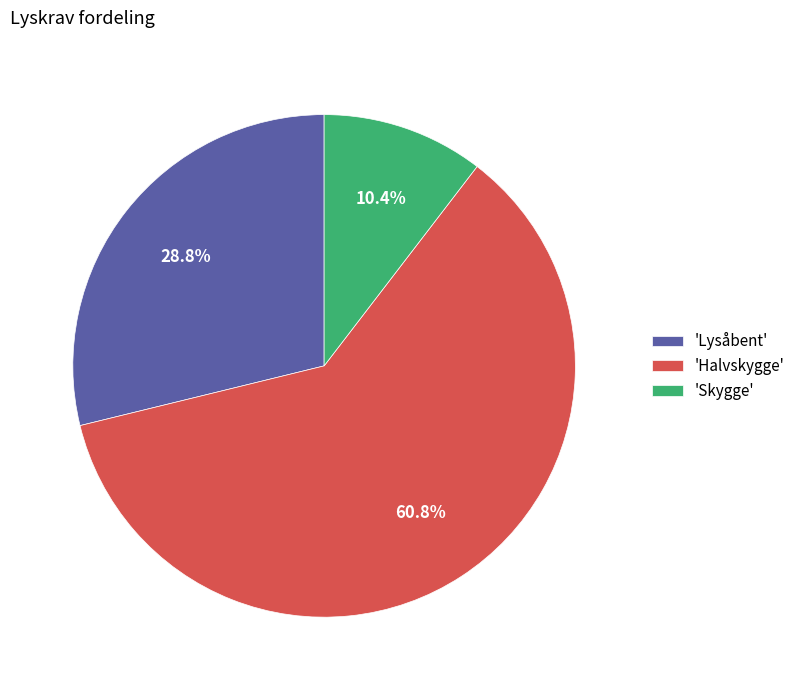

Is there any slice that represents more than half of the pie?

Yes